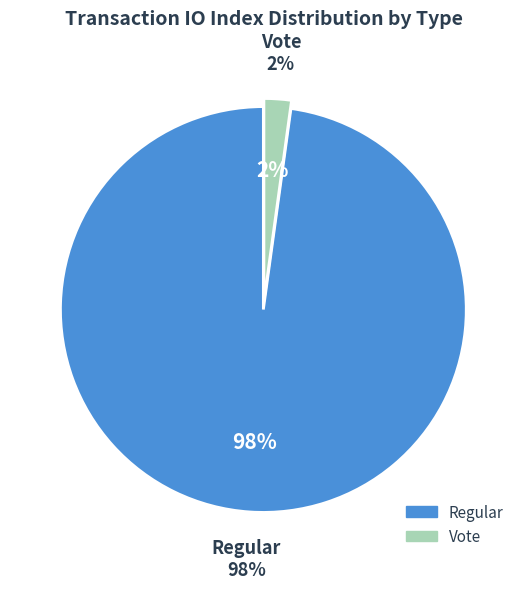

Does Regular represent more than half of the total?

Yes